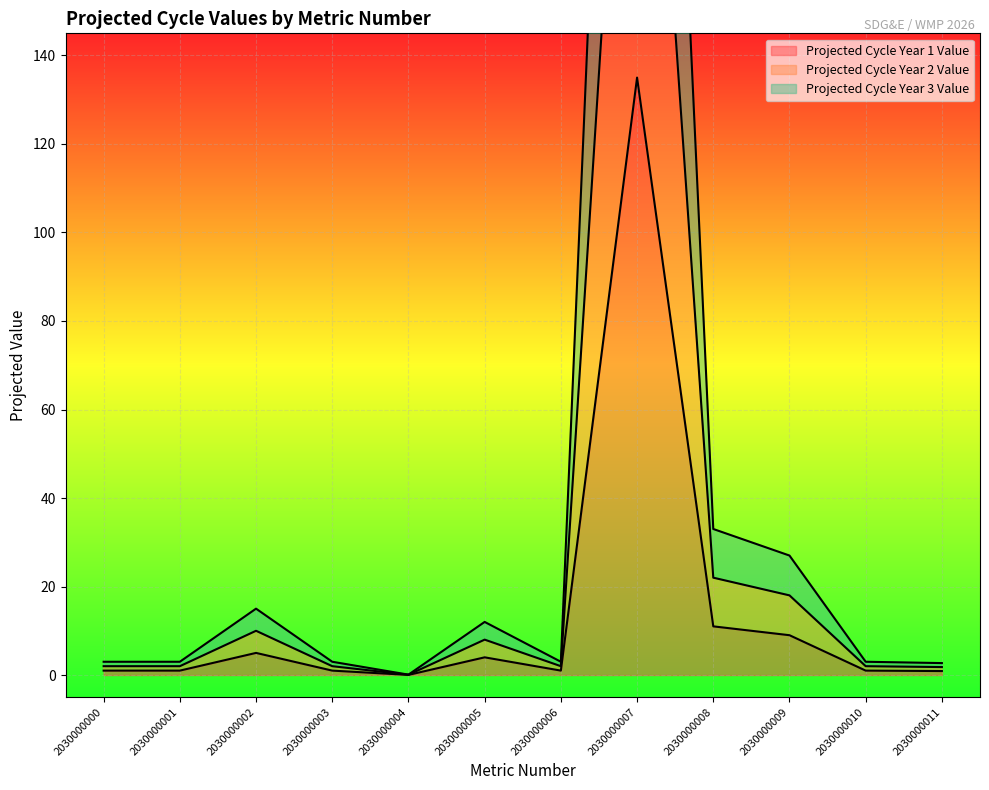

List the series in order of their peak value, highest first.

Projected Cycle Year 3 Value, Projected Cycle Year 2 Value, Projected Cycle Year 1 Value